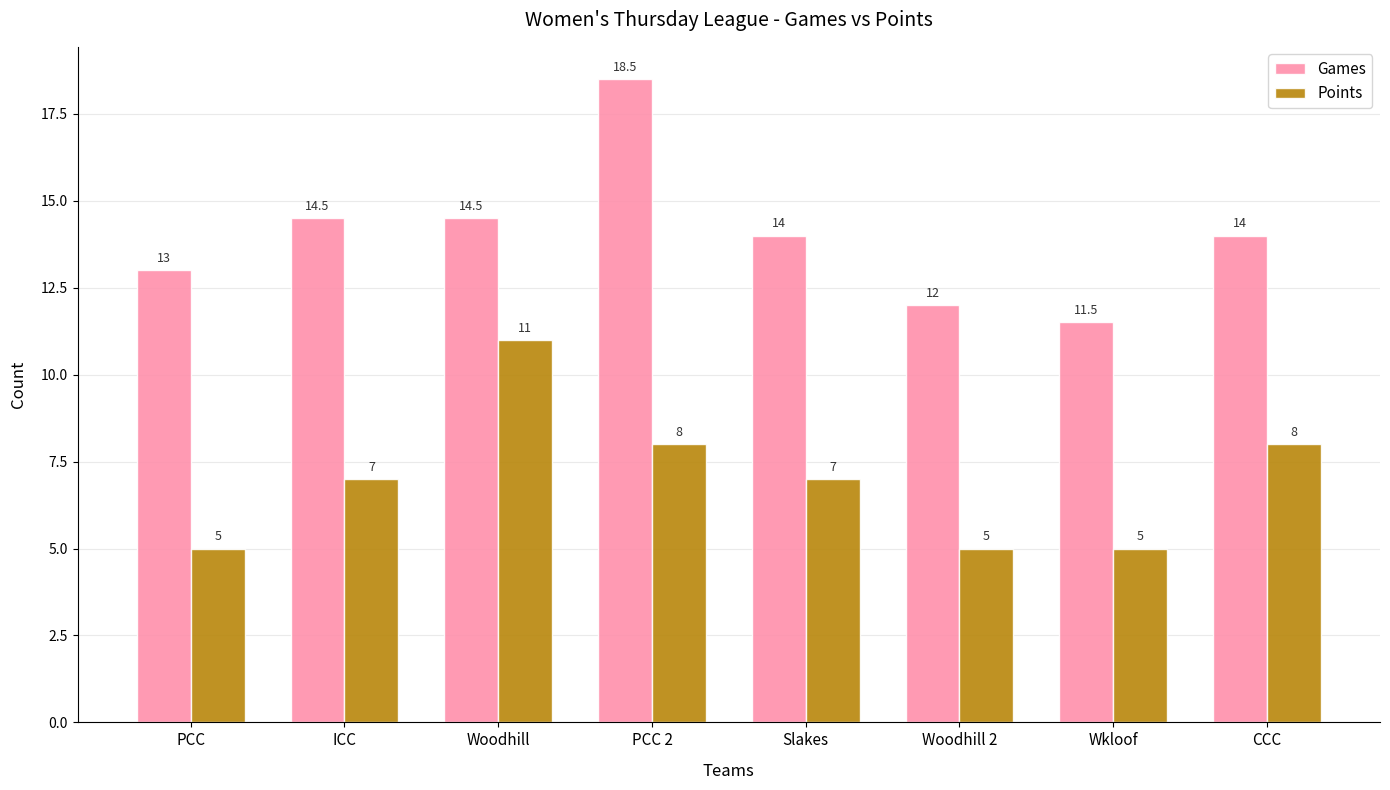

Rank the series by their maximum value, from lowest to highest.

Points, Games